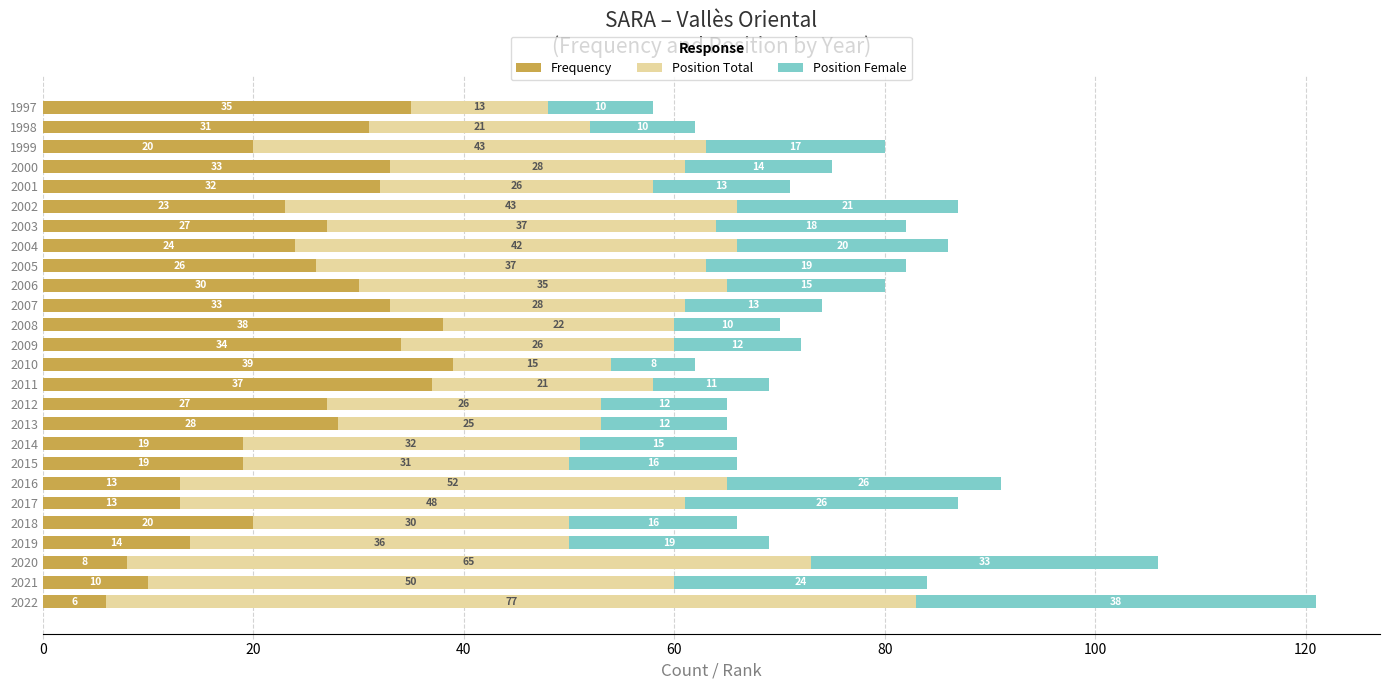

What is the sum of all Frequency values?

639